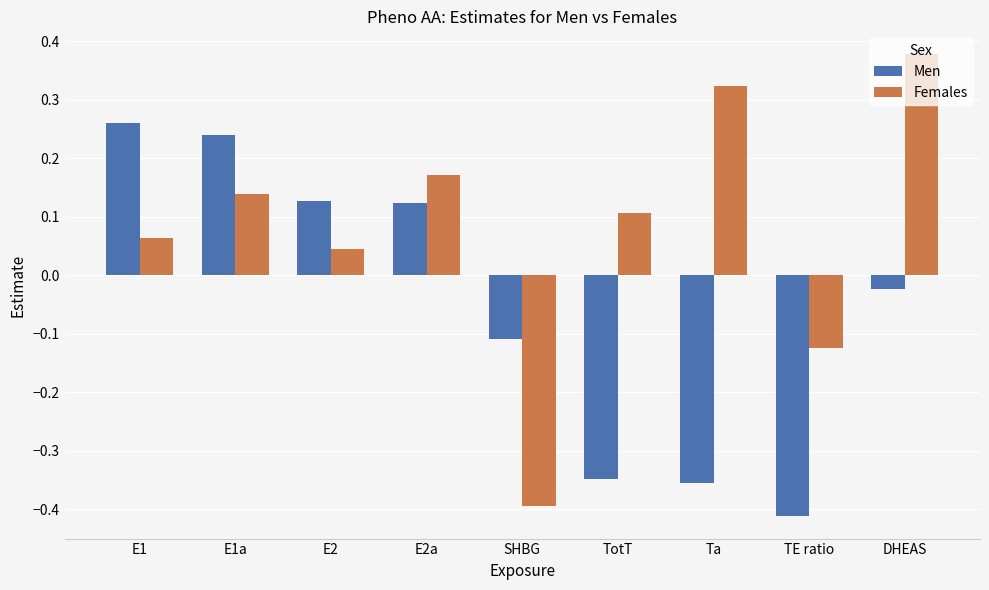

At DHEAS, list the series in order from smallest to largest.

Men, Females